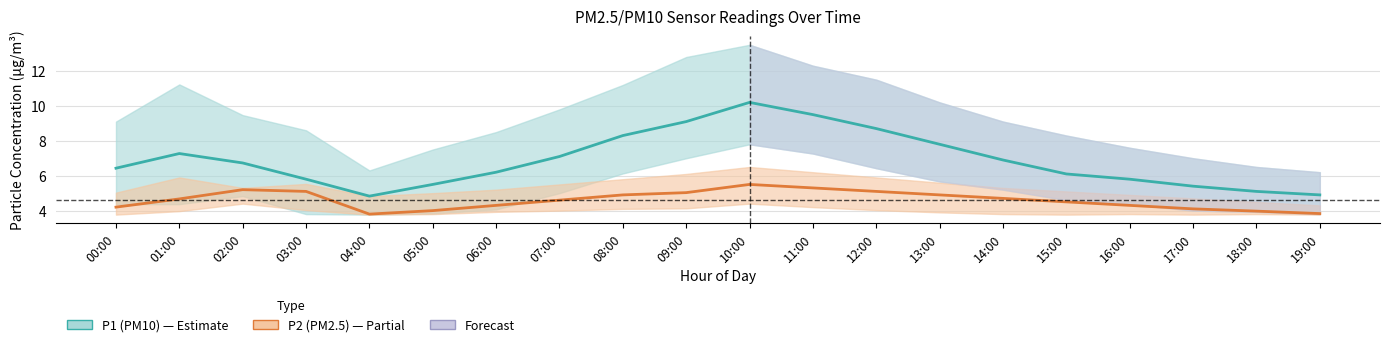

The P1_lower series shows 1.2 at 02:00. True or false?

False